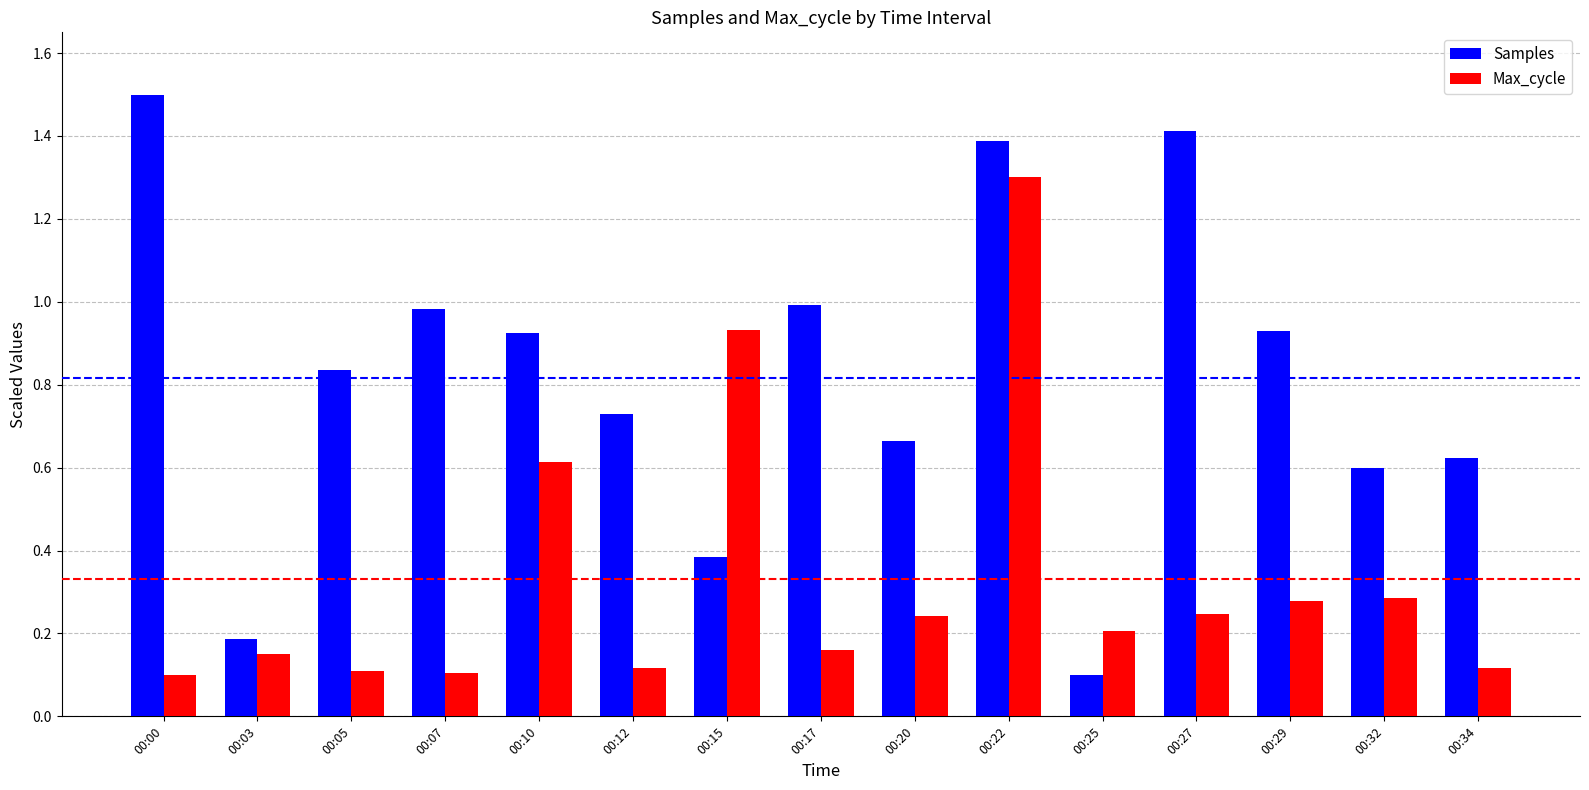

The Max_cycle series shows 0.6 at 00:10. True or false?

True